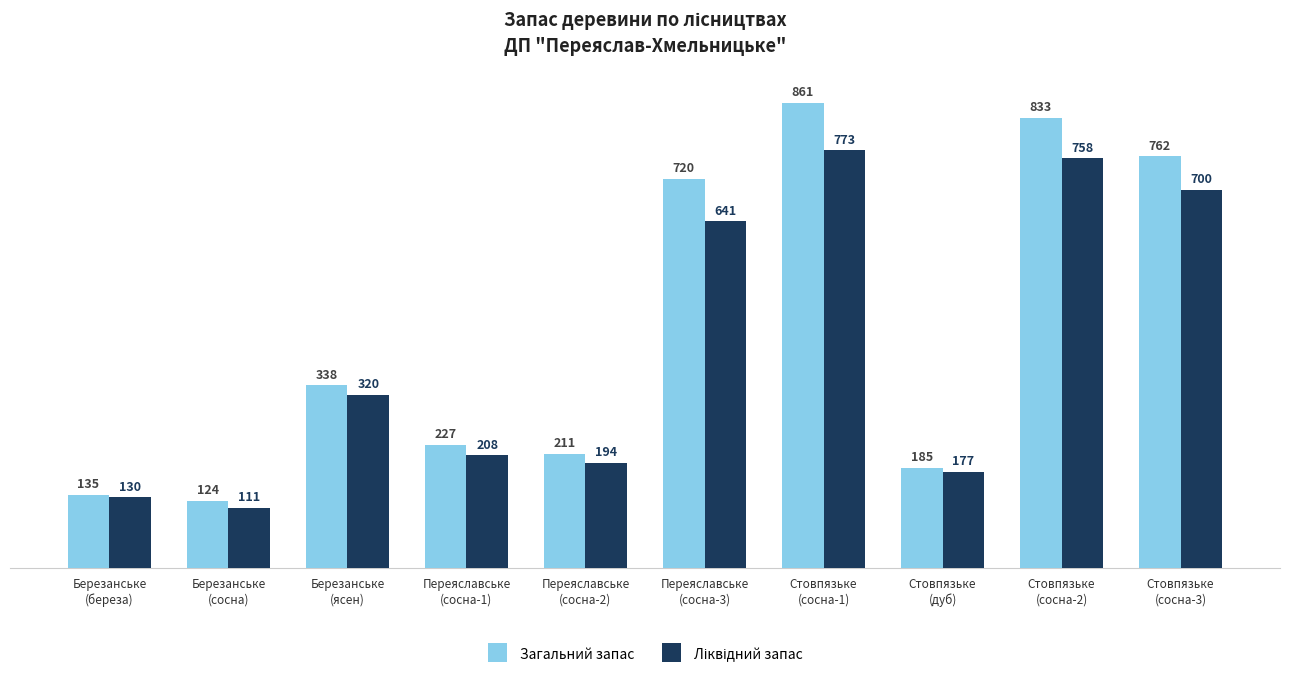

Which series has the widest spread of values?

Загальний запас